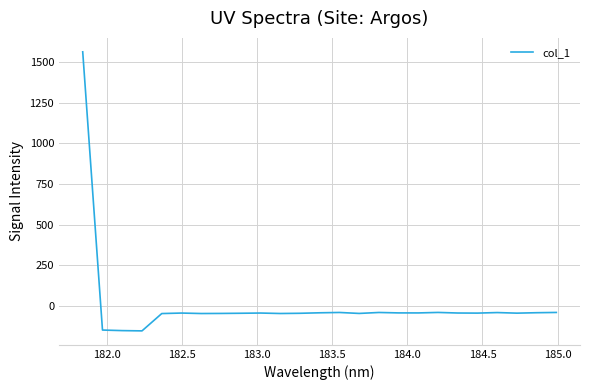

What is the smallest value displayed?

-155.5